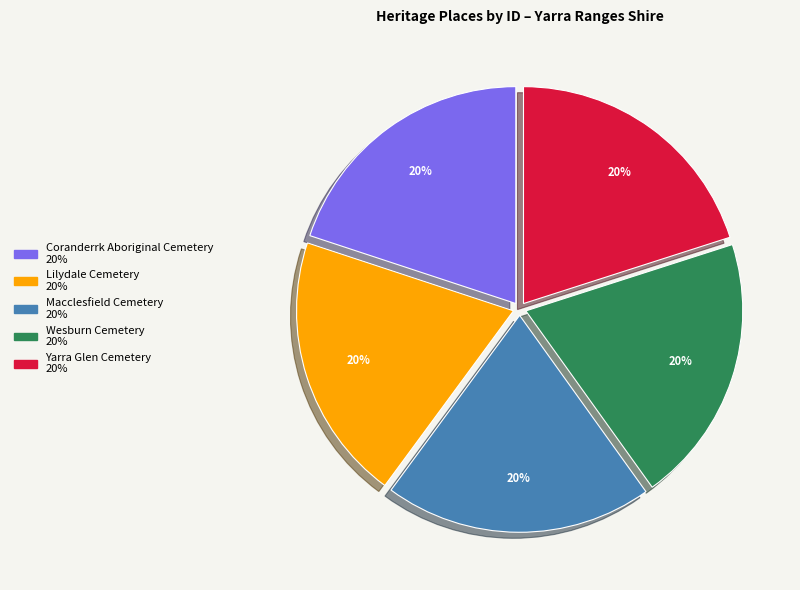

Count the number of slices in the pie.

5